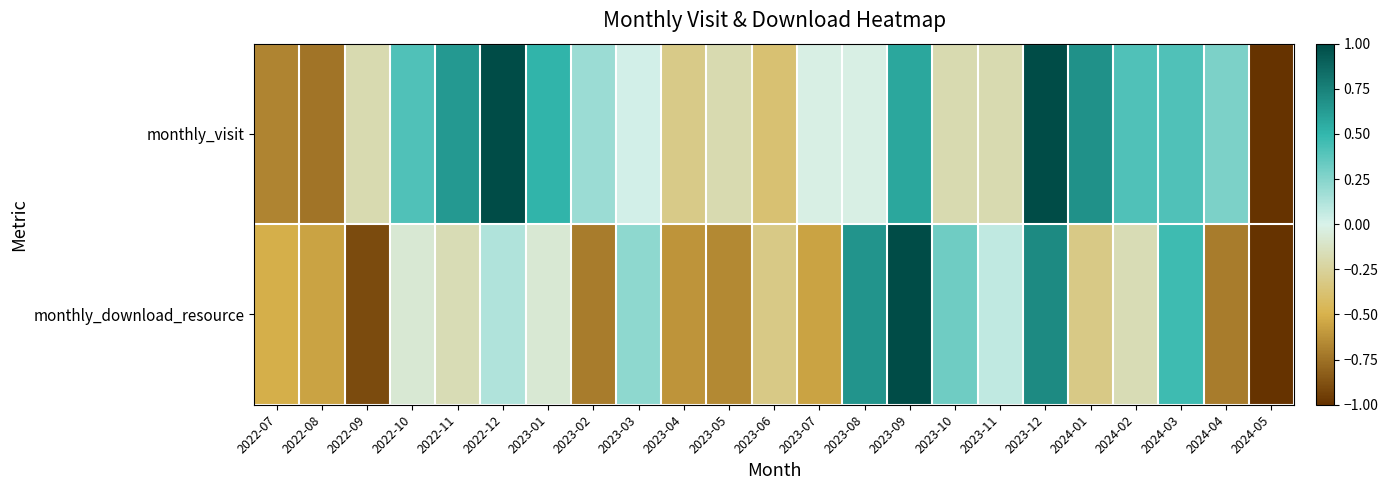

Count the number of categories in the chart.

23